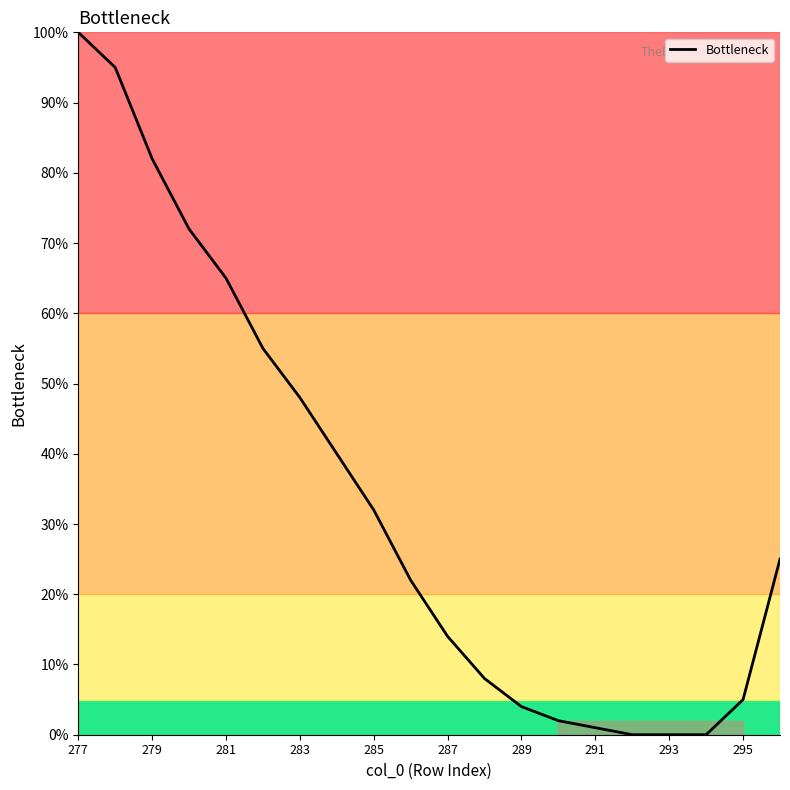

What is the average value?

34